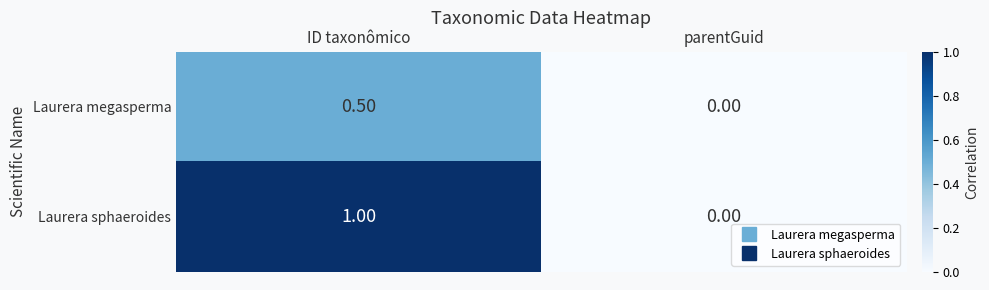

Which series has the largest range (max minus min)?

Laurera sphaeroides